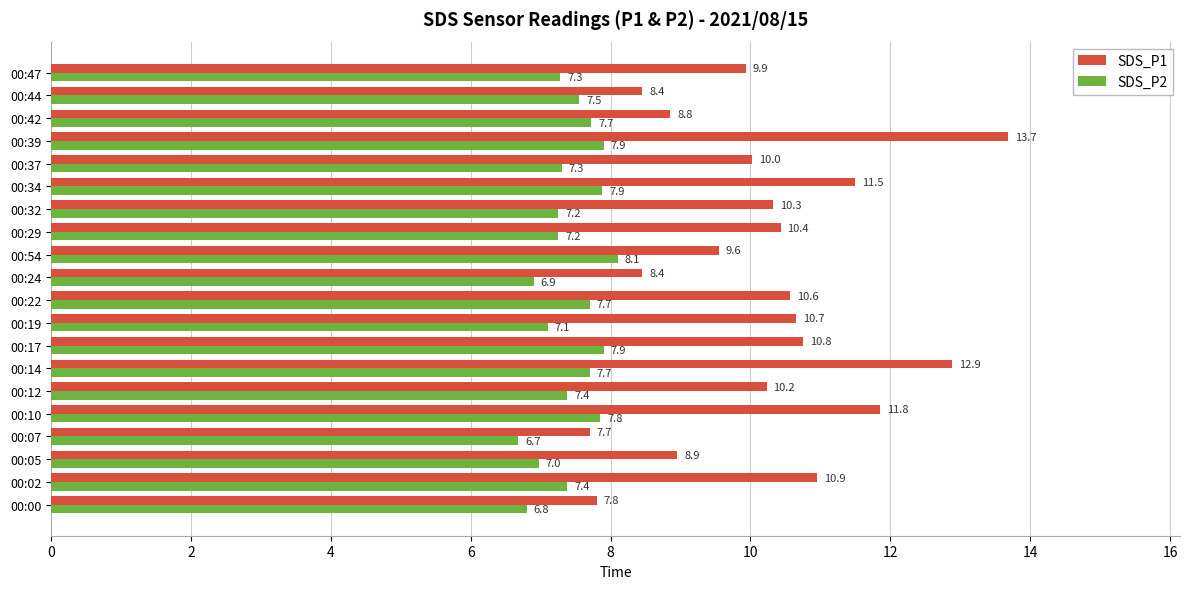

What is the sum of all SDS_P1 values?

203.5